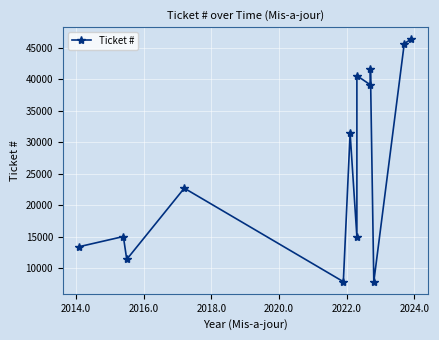

How many interior local valleys (lower than both neighbors) does the data have?

5